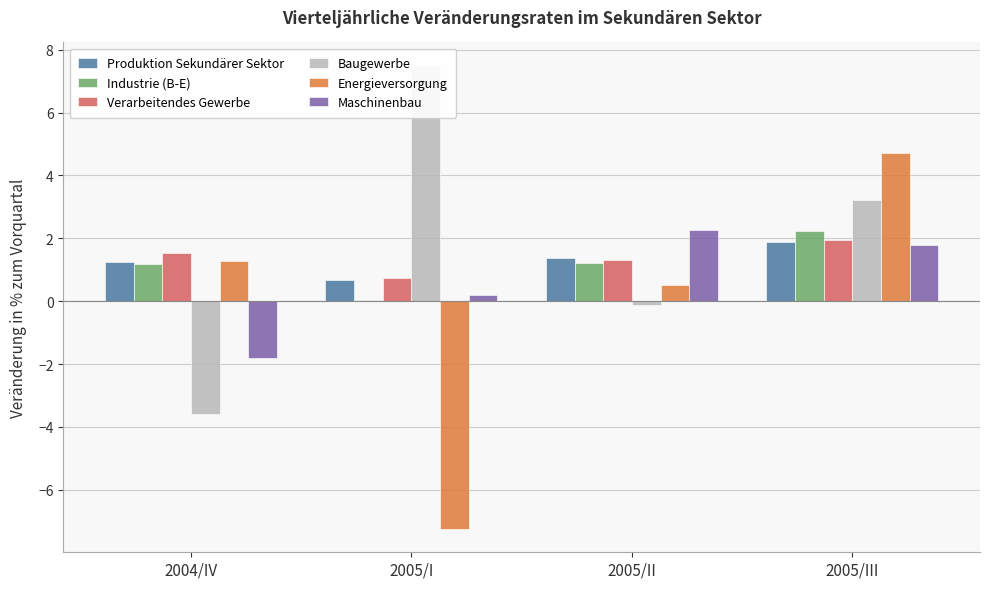

Are the bars grouped side by side (vs. stacked)?

Yes